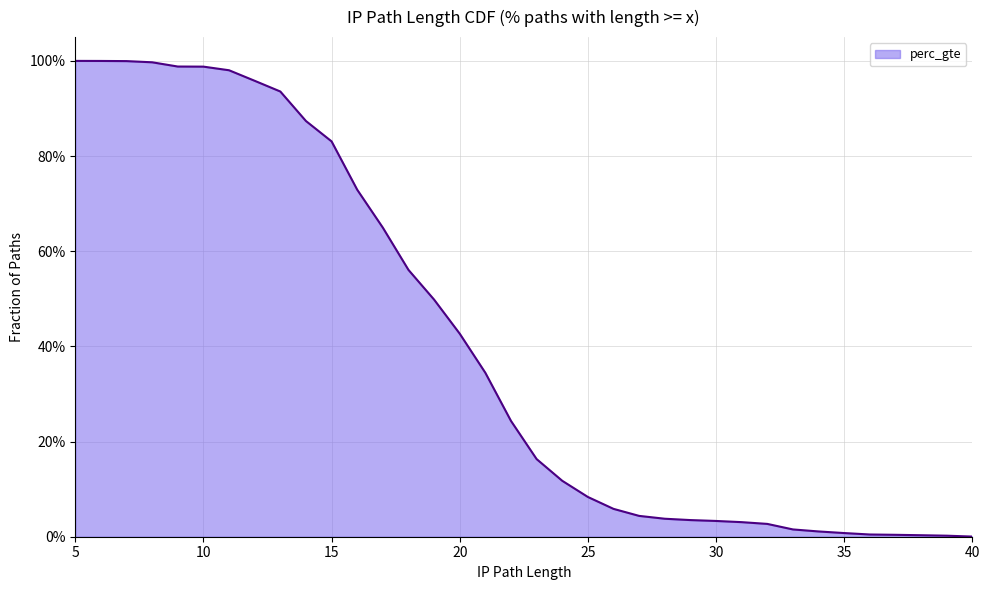

How many distinct data groups are displayed?

1